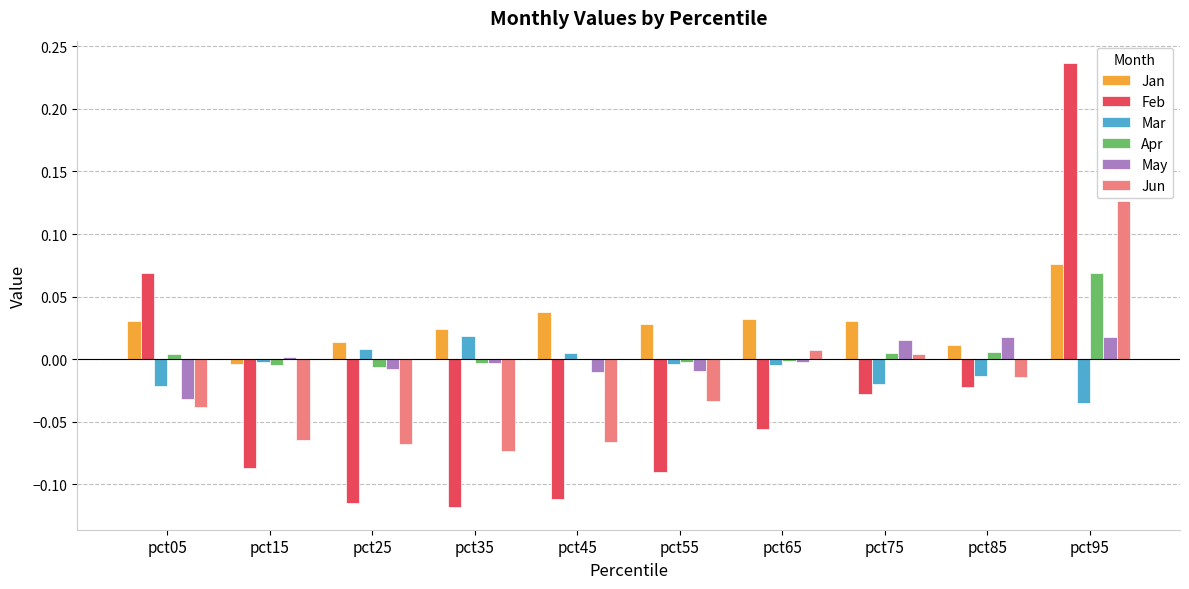

Which category has the highest value in the Mar series?

pct35